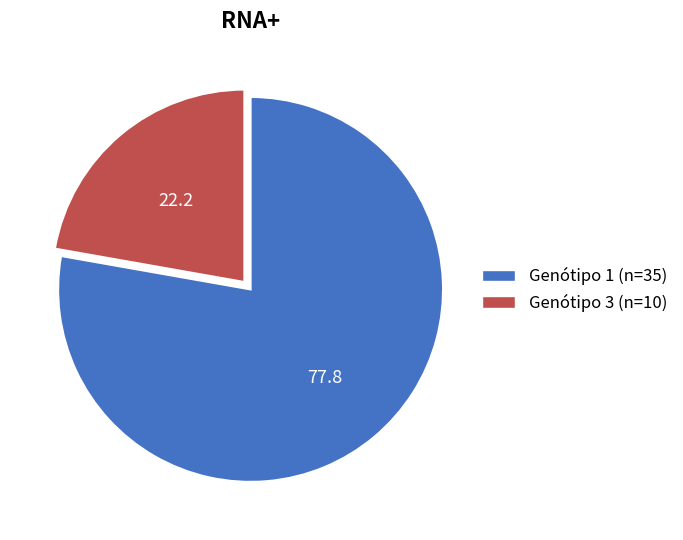

What is the ratio of the value at Genótipo 1 (n=35) to the value at Genótipo 3 (n=10)?

3.5